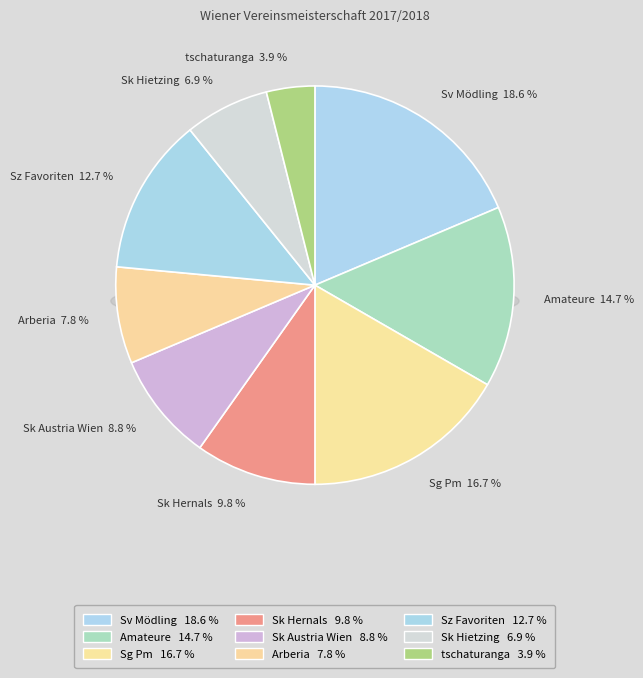

The Sk Hietzing slice represents 1% of the pie. True or false?

False